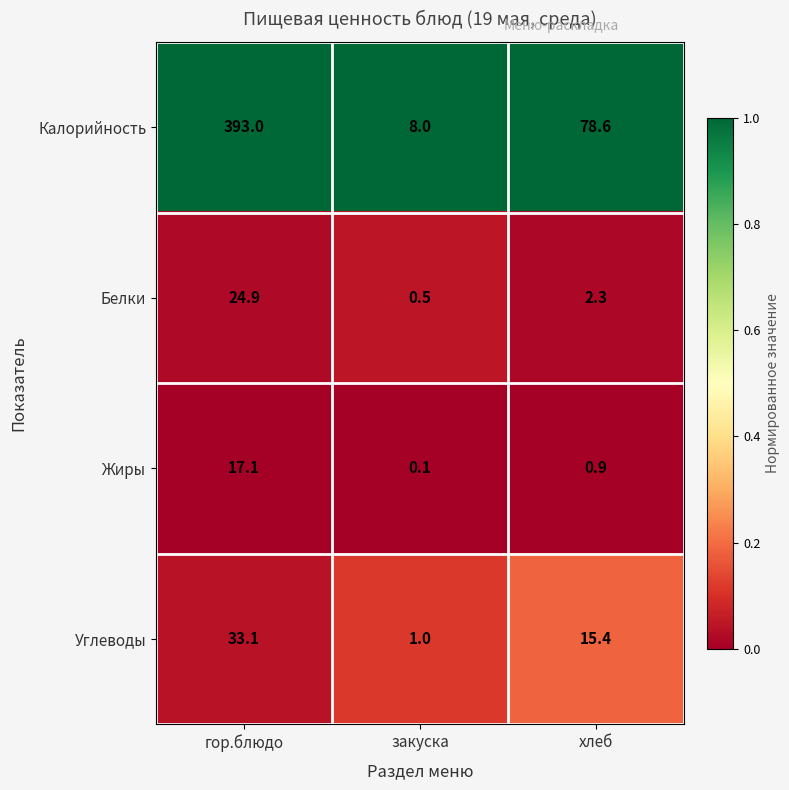

Which series has the largest range (max minus min)?

Калорийность